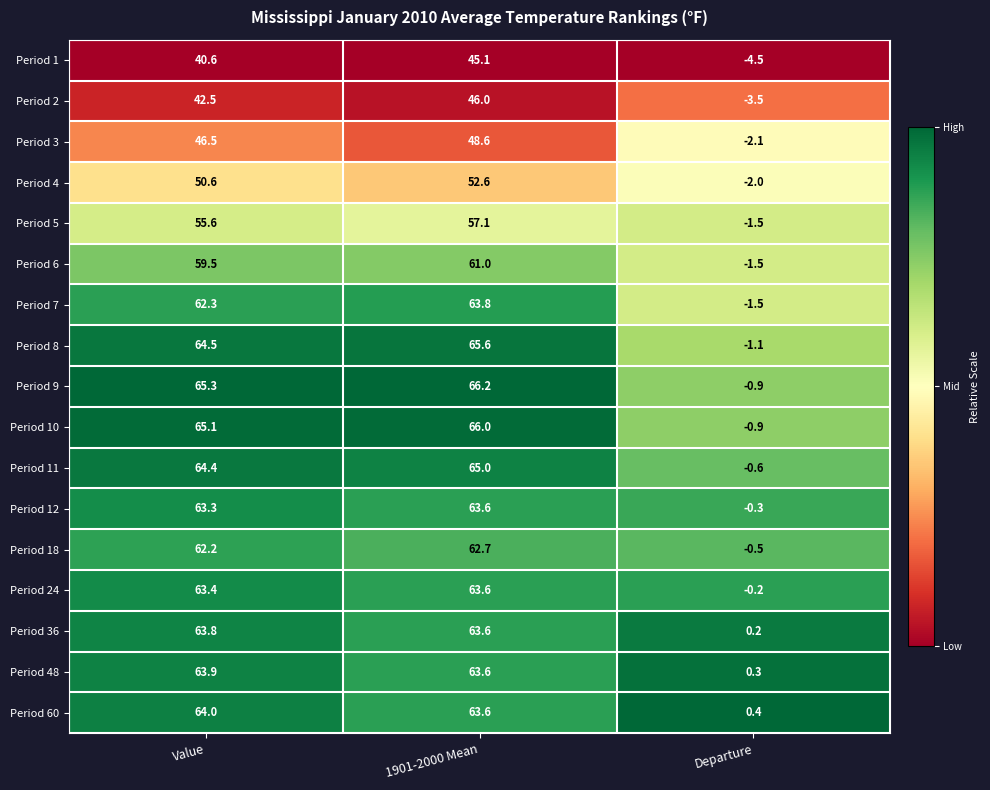

Count the number of data series in this chart.

17